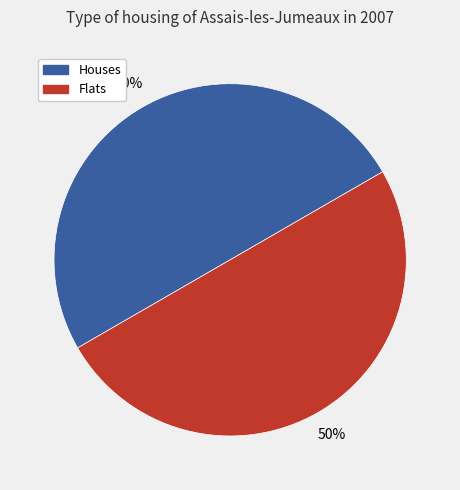

How many slices are in this pie chart?

2